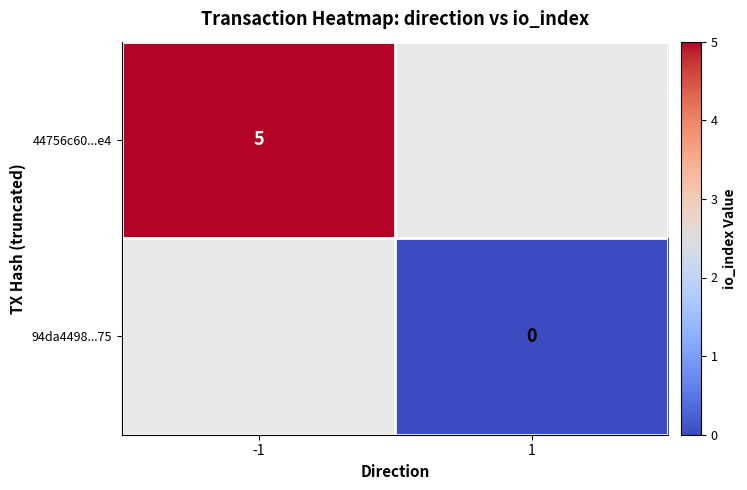

Which label corresponds to the largest value in the chart?

-1